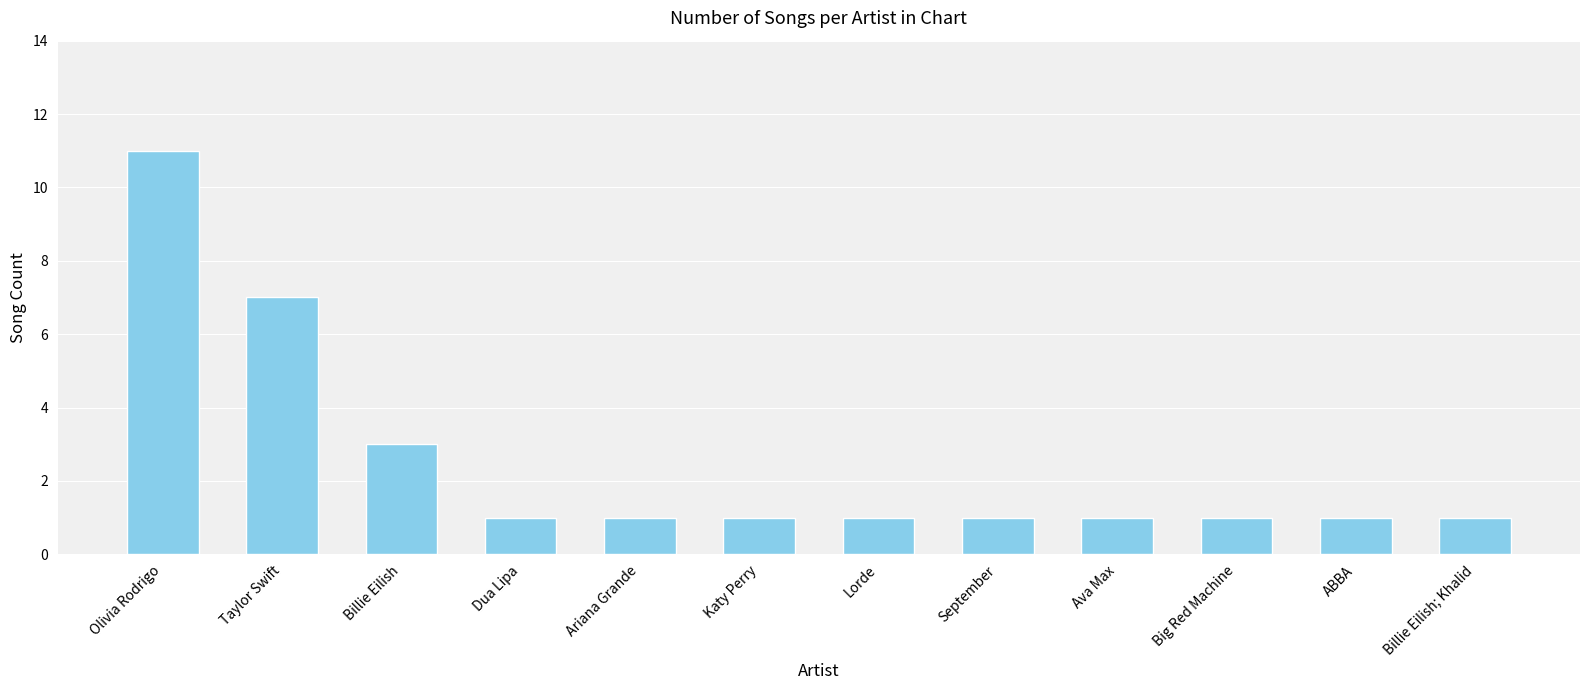

Count the number of data series in this chart.

1